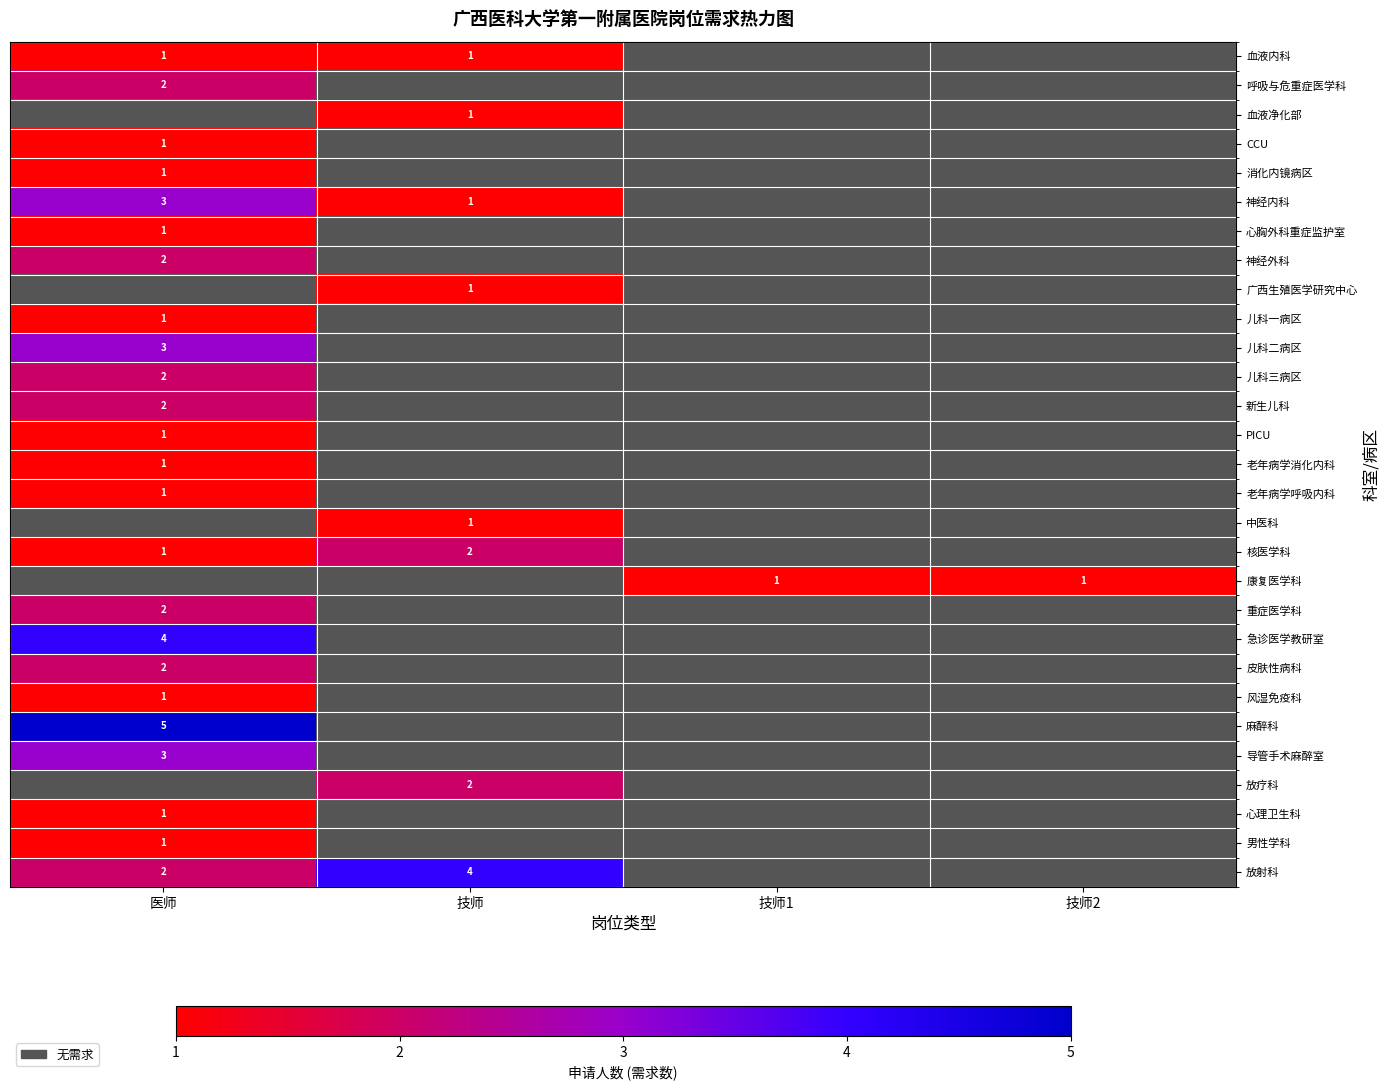

The 麻醉科 series shows 7 at 医师. True or false?

False